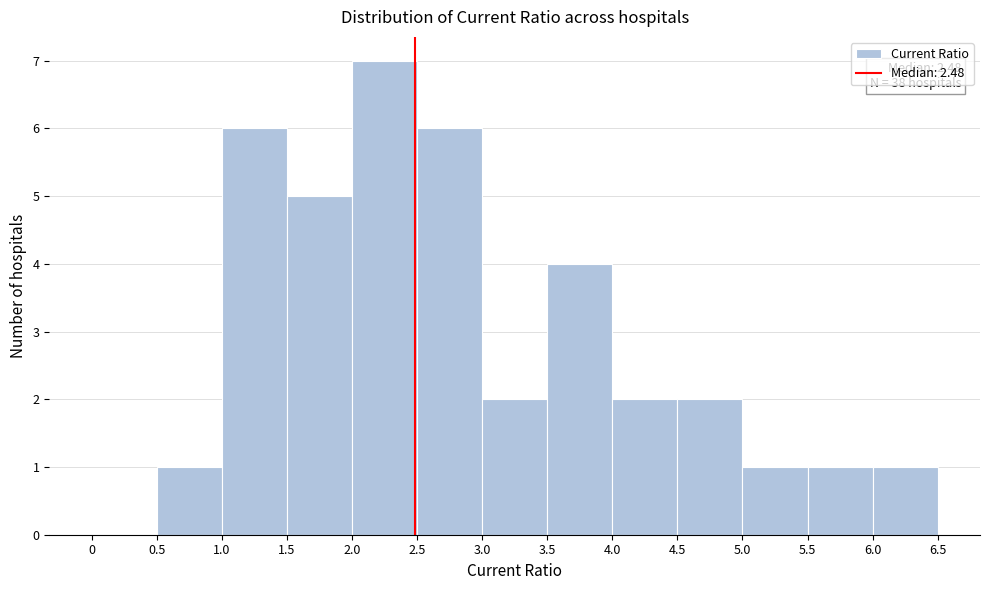

Over which range of the x-axis is the bar tallest?

2.0 to 2.5